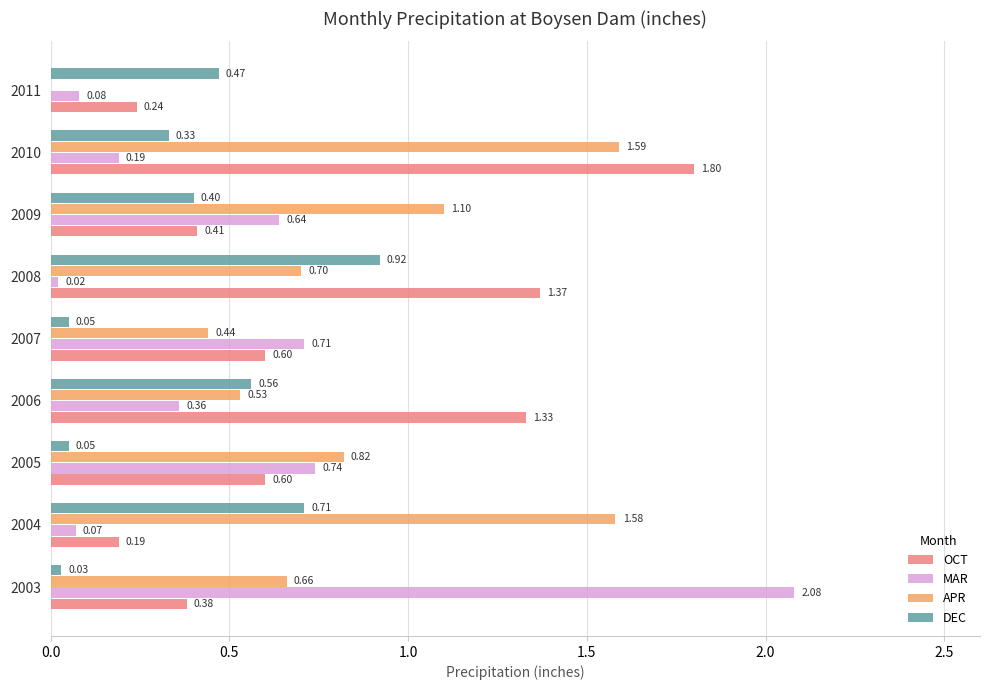

Which series has the largest total across all categories?

APR